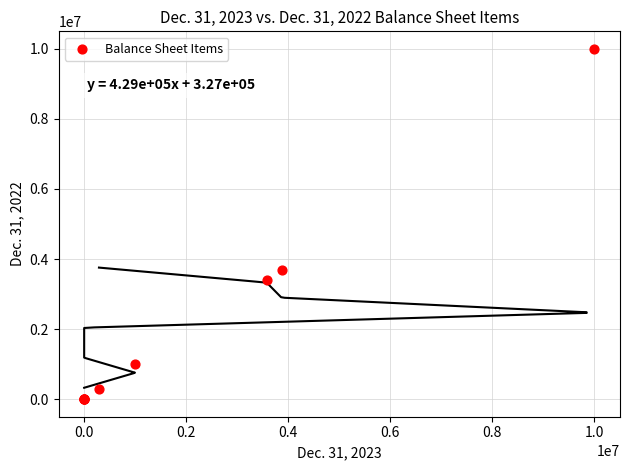

What Y value in the scatter plot is closest to 5000000?

3686939.0